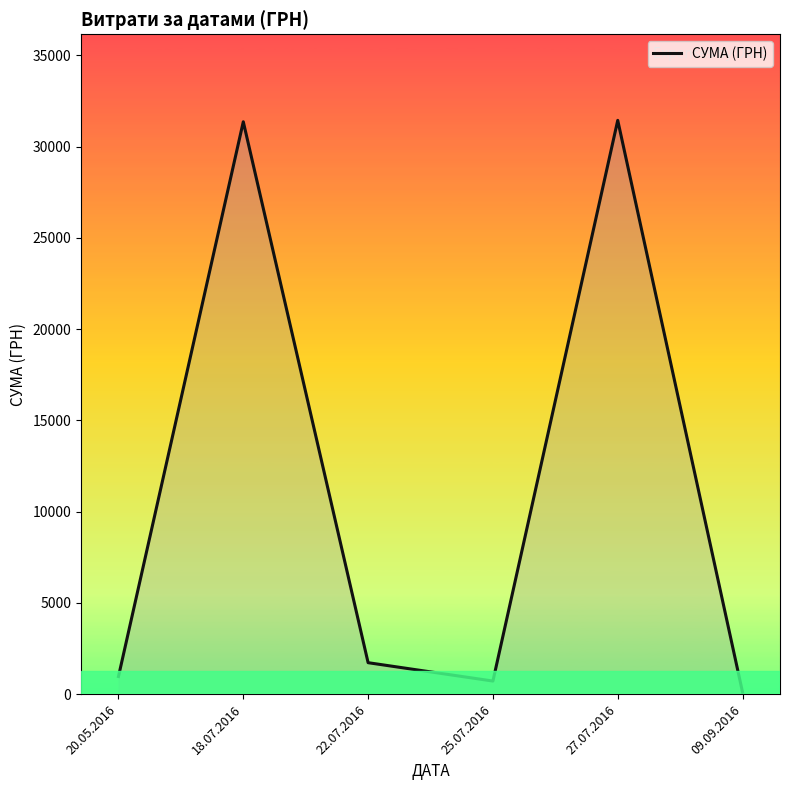

Rank the categories by value from highest to lowest.

27.07.2016, 18.07.2016, 22.07.2016, 20.05.2016, 25.07.2016, 09.09.2016